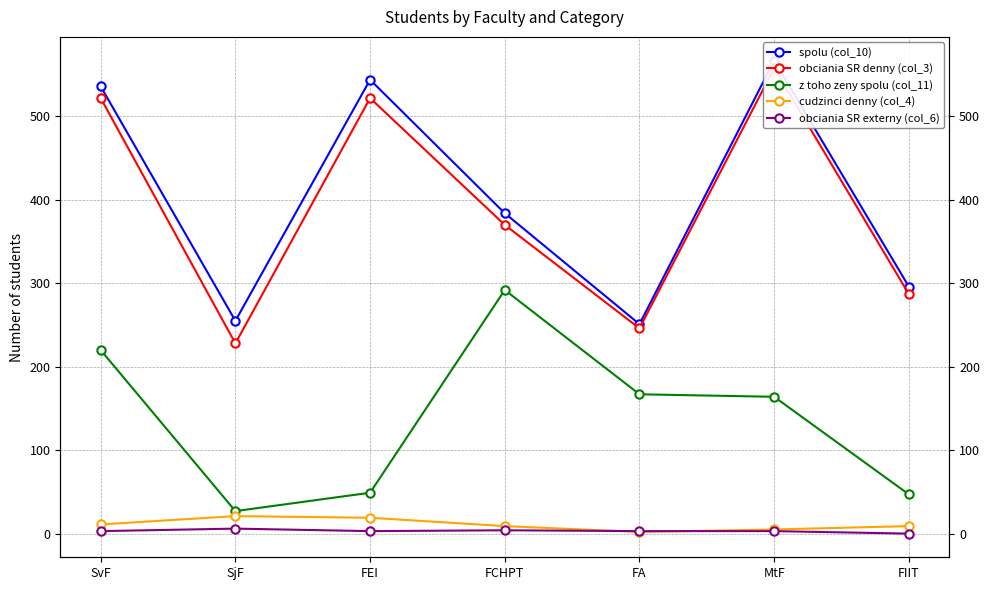

At which category is the sum across all series the highest?

MtF